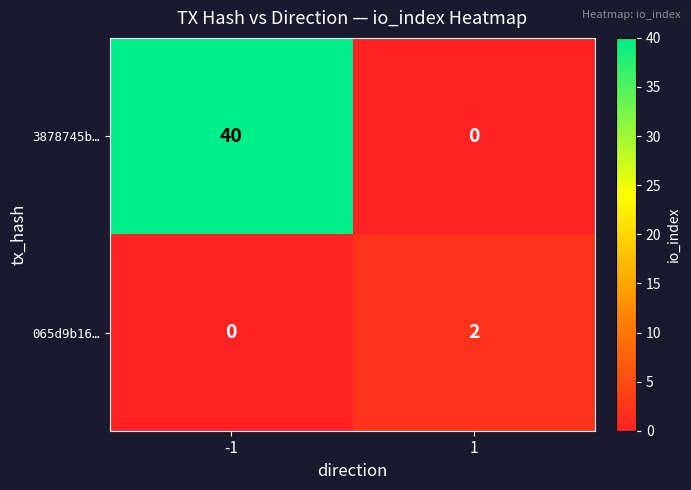

Which series has the largest range (max minus min)?

3878745b…